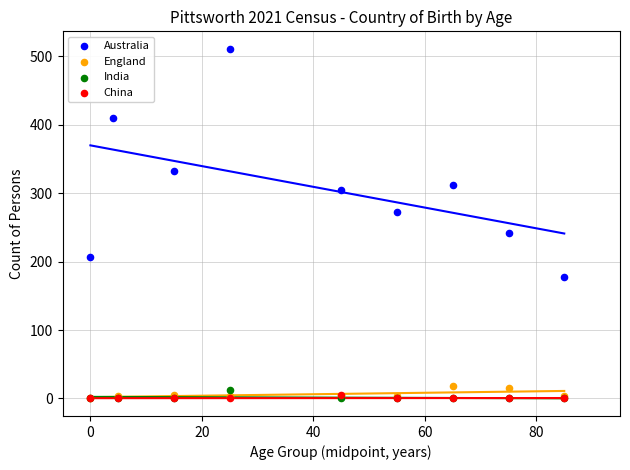

Which series has the widest spread of Y values?

Australia